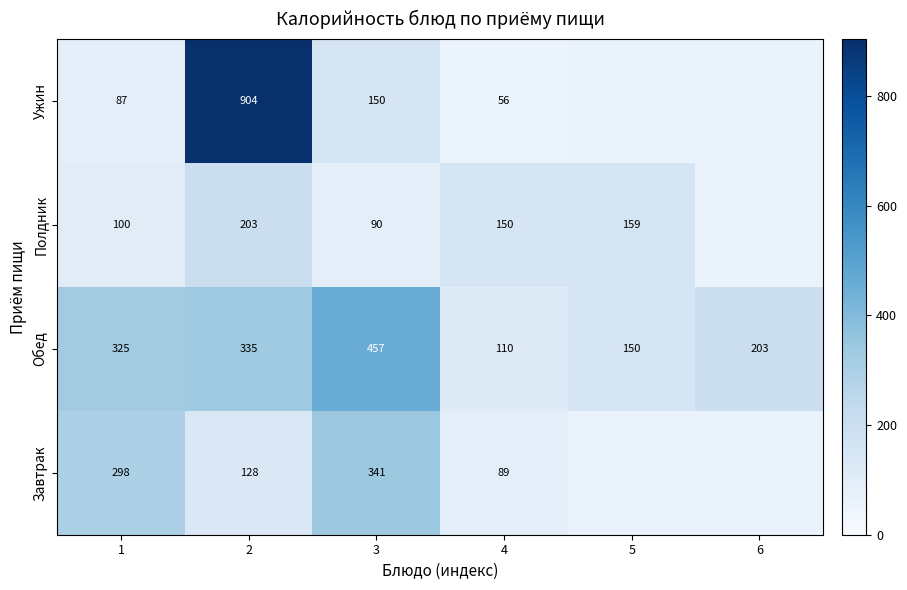

The value of Обед at 6 is 352.4. True or false?

False